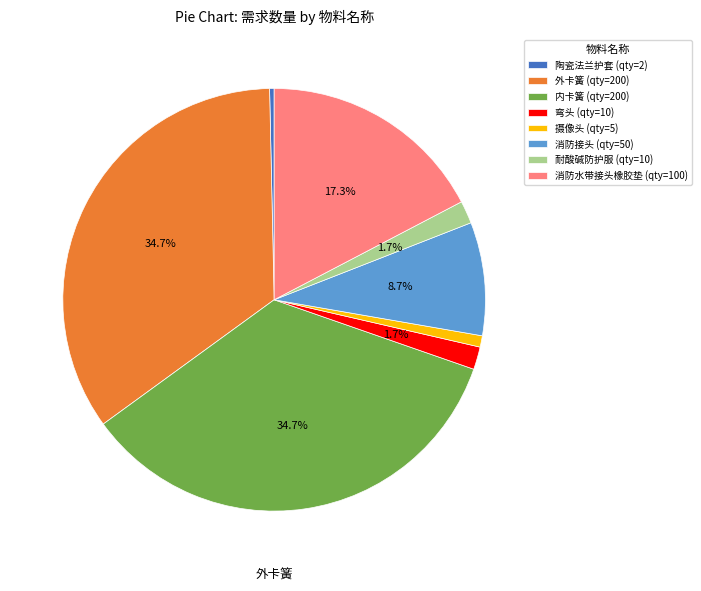

Does any single category account for the majority?

No